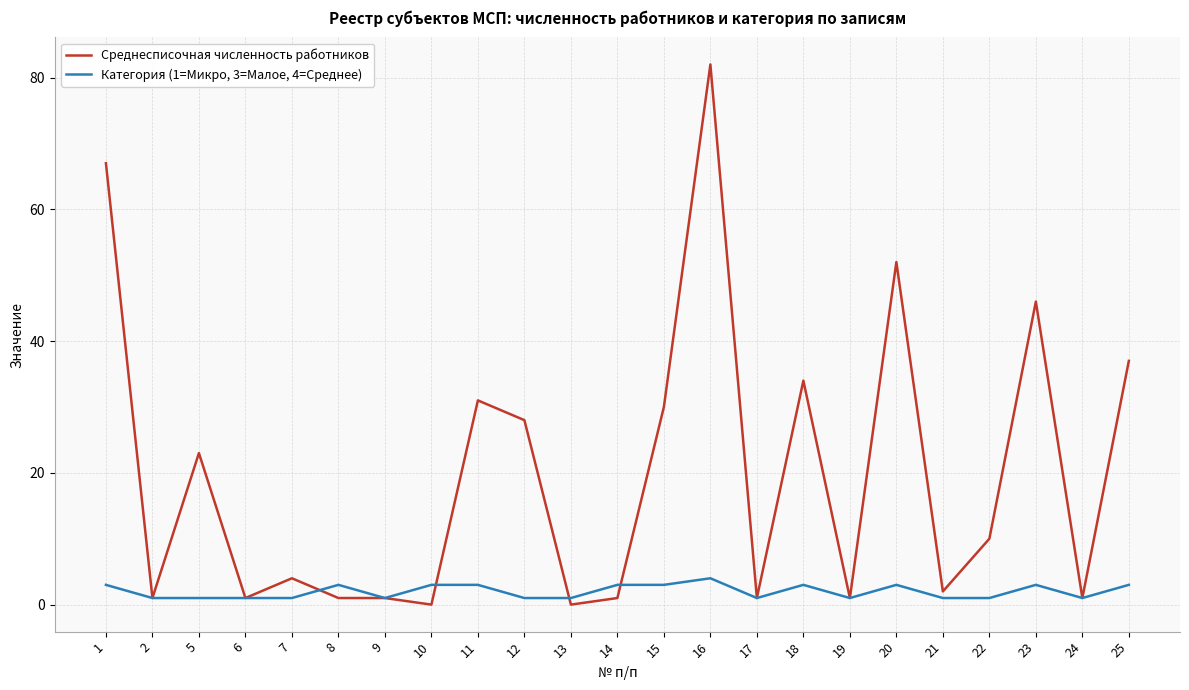

Reading right to left, what are all the values shown in this chart?

Среднесписочная численность работников: 25=37	24=1	23=46	22=10	21=2	20=52	19=1	18=34	17=1	16=82	15=30	14=1	13=0	12=28	11=31	10=0	9=1	8=1	7=4	6=1	5=23	2=1	1=67
Категория (1=Микро, 3=Малое, 4=Среднее): 25=3	24=1	23=3	22=1	21=1	20=3	19=1	18=3	17=1	16=4	15=3	14=3	13=1	12=1	11=3	10=3	9=1	8=3	7=1	6=1	5=1	2=1	1=3